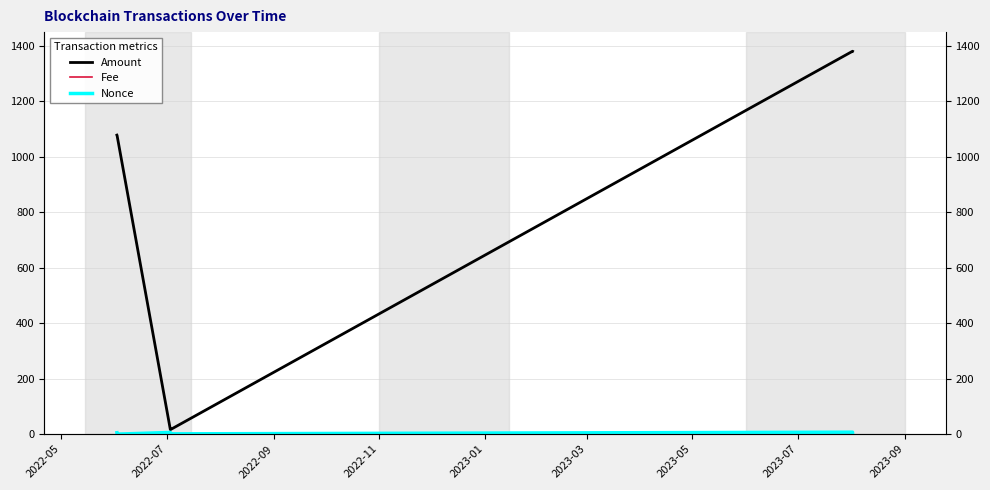

What are all the series names shown in the legend?

Amount, Fee, Nonce